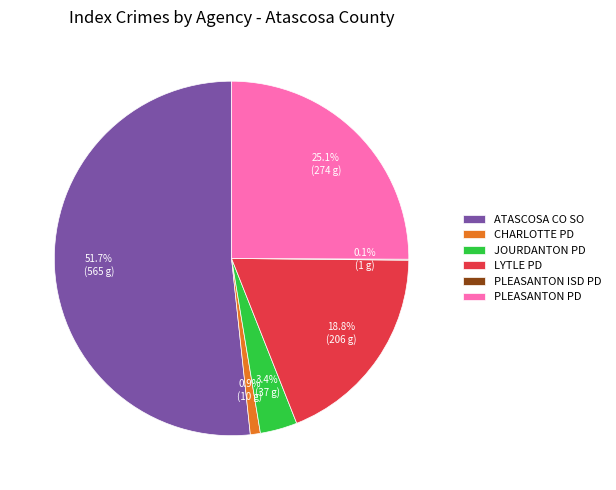

Approximately how many times larger is the value at LYTLE PD compared to CHARLOTTE PD?

20.6